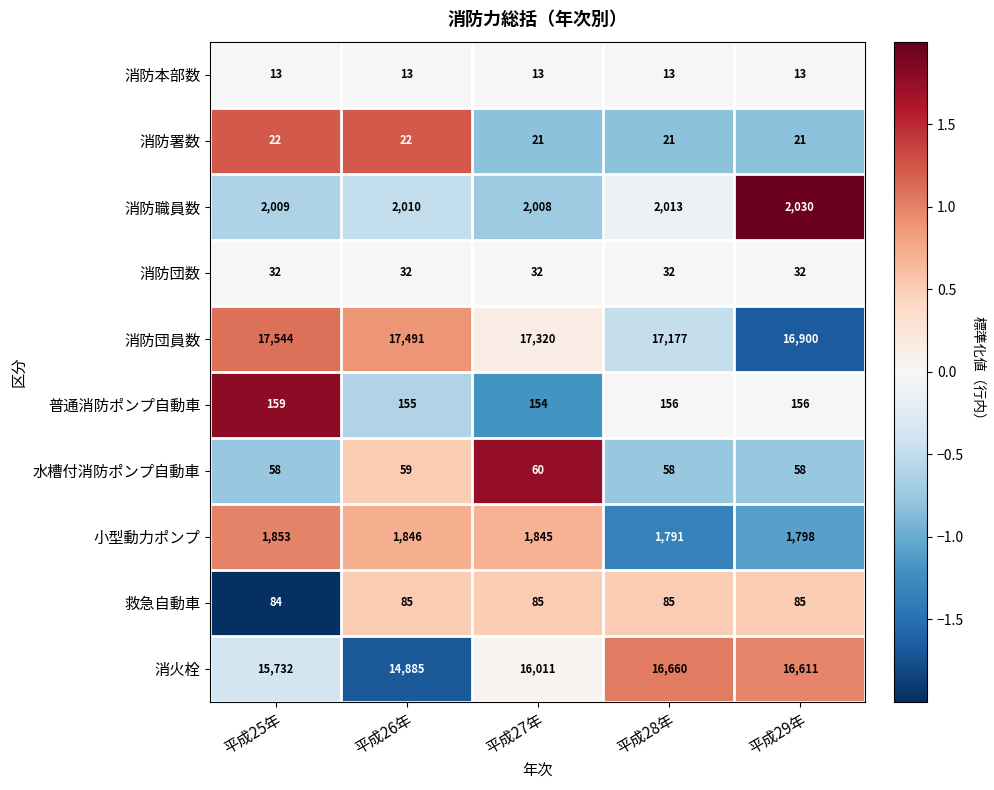

Where is 消火栓 nearest to the value 15772?

平成25年